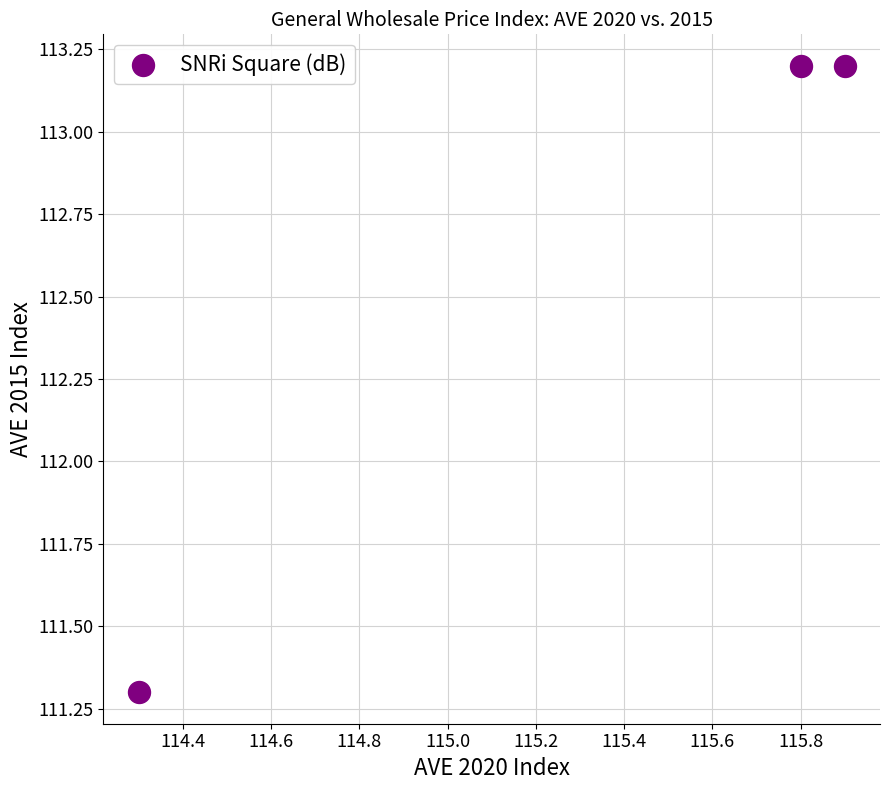

What Y value in the scatter plot is closest to 112?

111.3